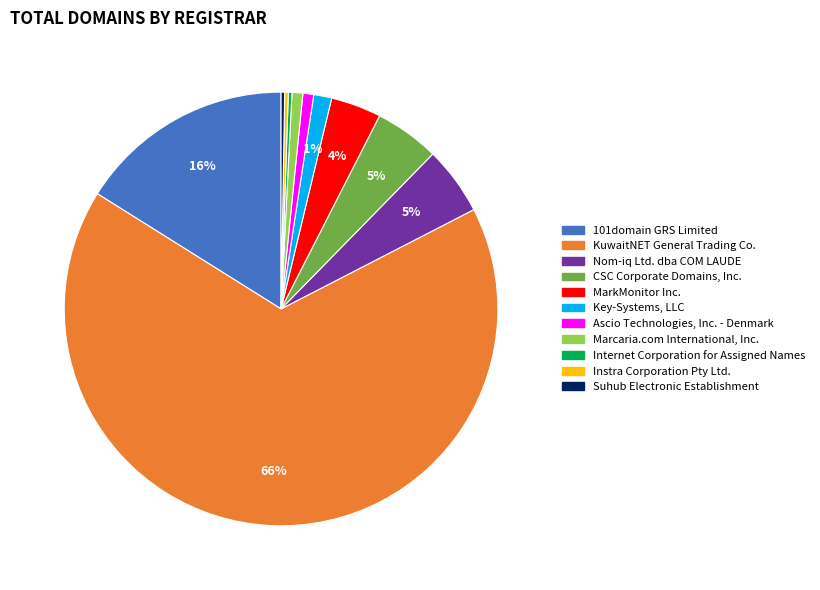

To the nearest percent, what is the average slice percentage?

9%